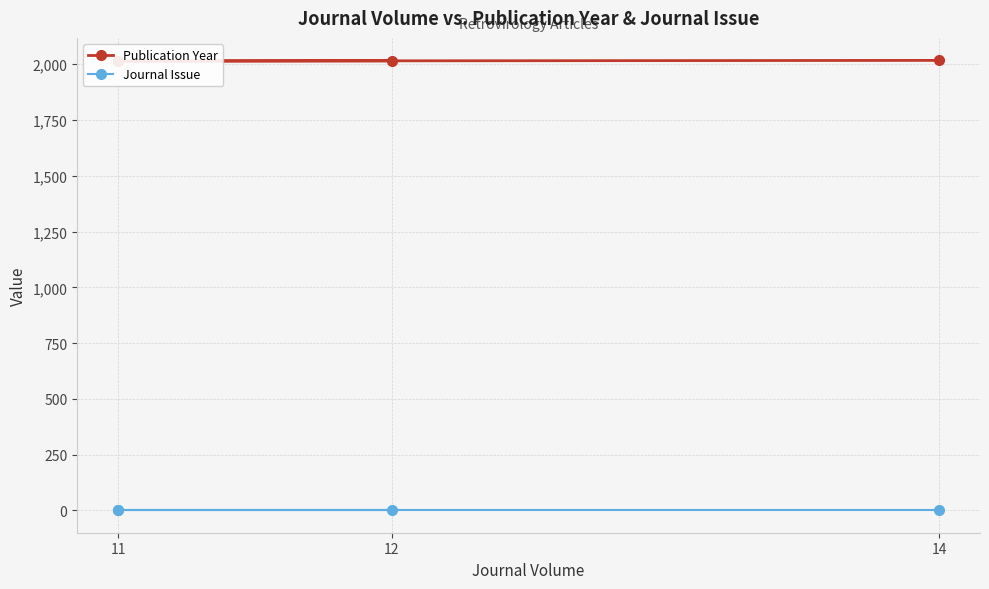

Is this an area chart (filled region under the line)?

No